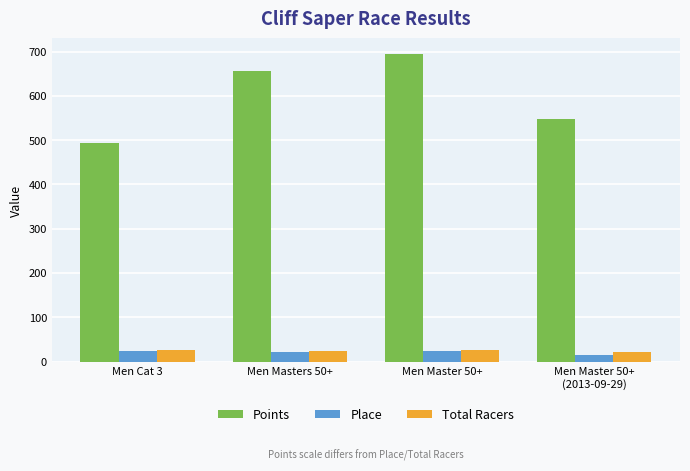

True or false: Points has a value of 694.7 at Men Master 50+.

True